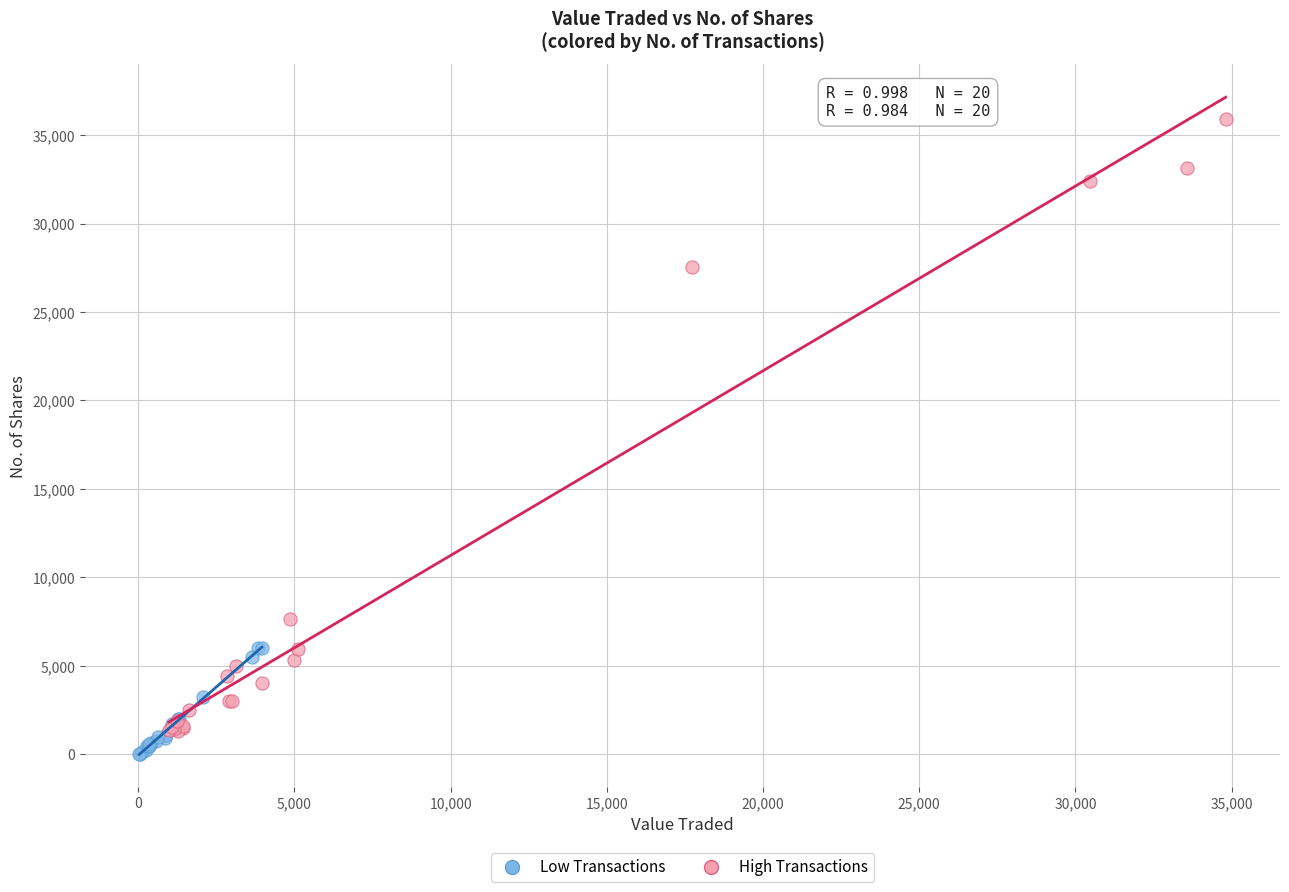

Which series contains the highest Y value?

High Transactions